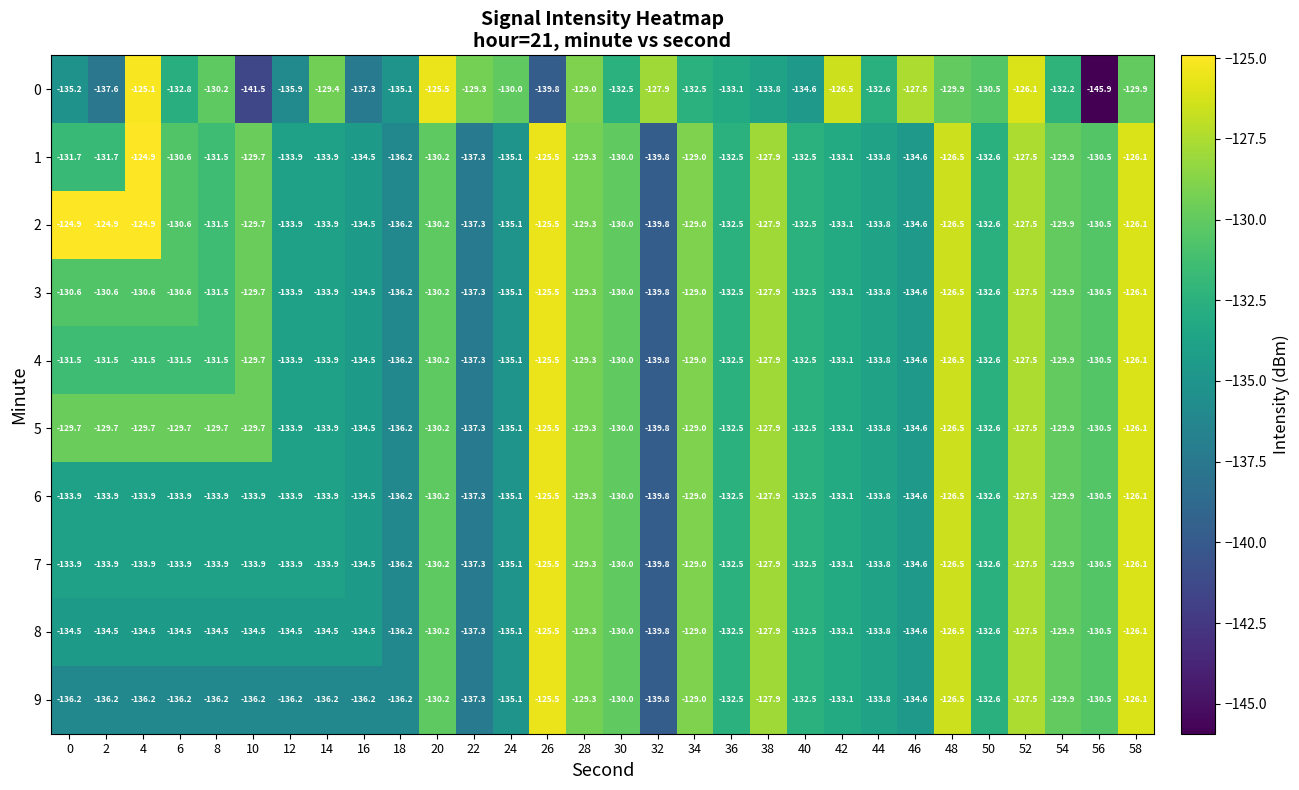

Is it true that 2 equals -200.4 at 58?

False